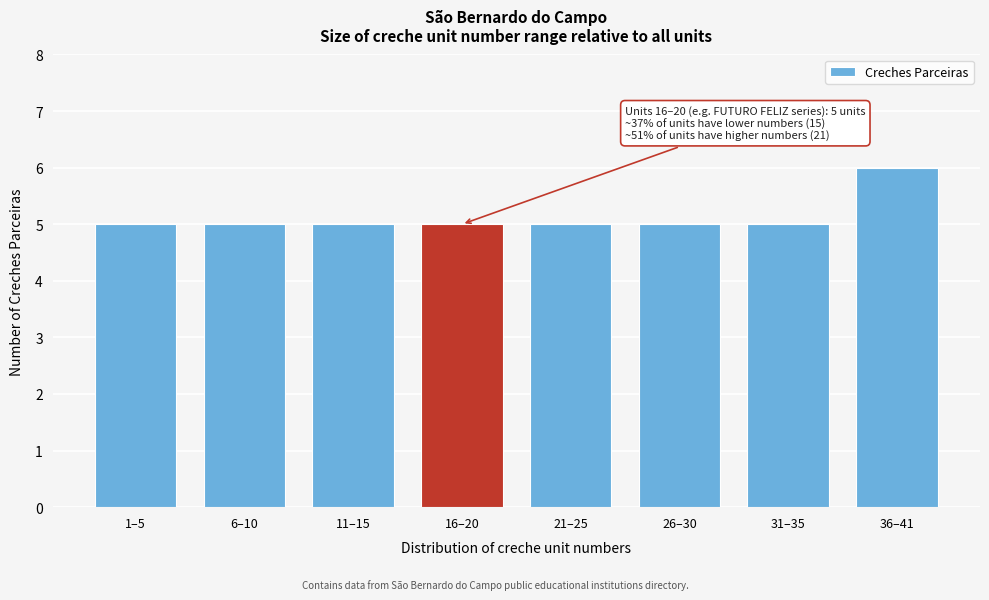

Reading left to right, what are all the values shown in this chart?

1–5=5	6–10=5	11–15=5	16–20=5	21–25=5	26–30=5	31–35=5	36–41=6